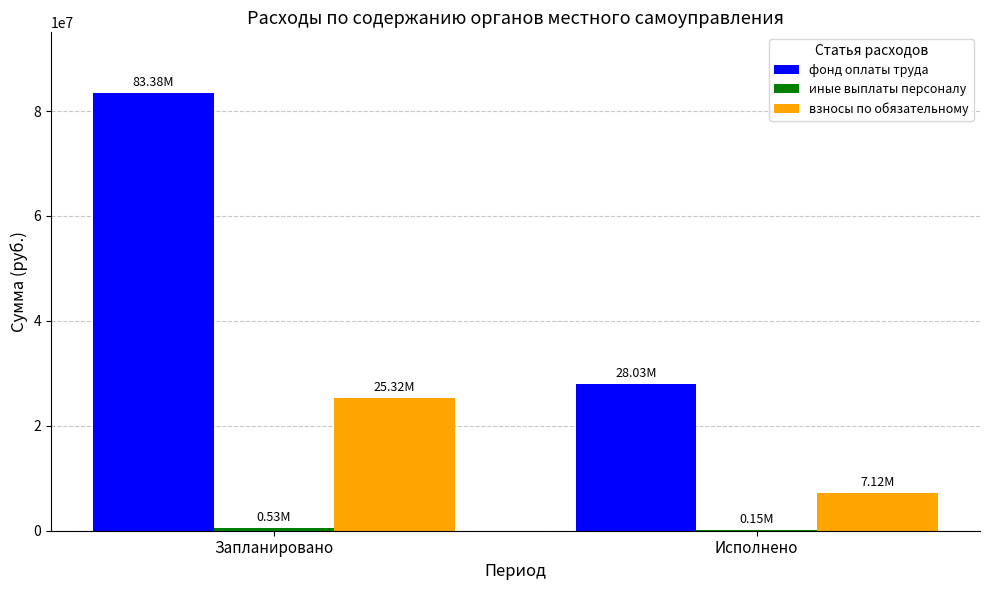

Which series changed the most between Запланировано and Исполнено?

фонд оплаты труда